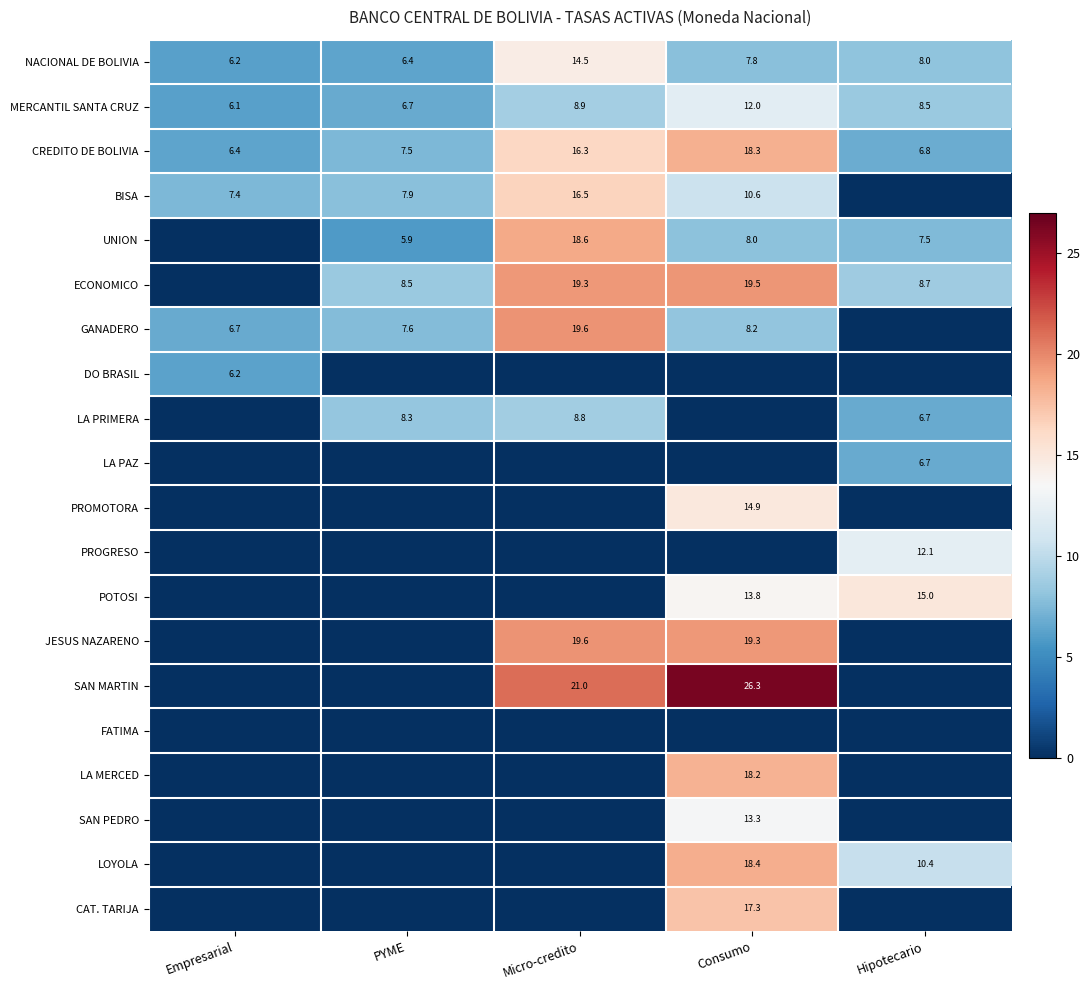

What is the sum of the JESUS NAZARENO values at Micro-credito and Consumo?

38.9